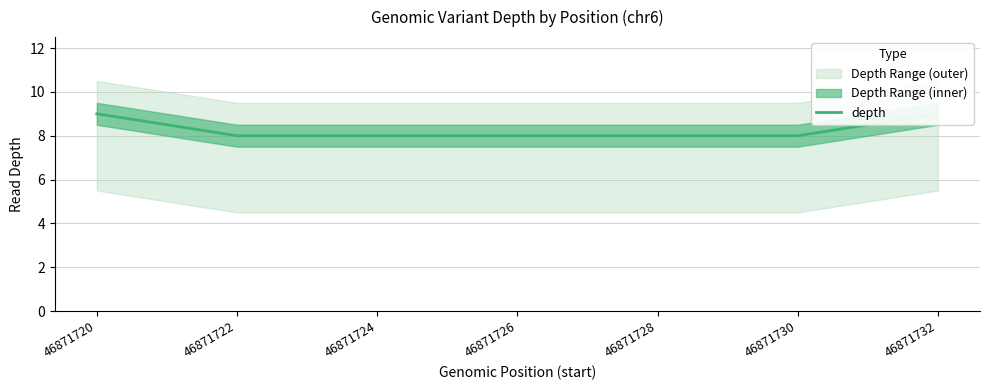

Rank the categories by value from lowest to highest.

46871722, 46871724, 46871726, 46871728, 46871730, 46871720, 46871732